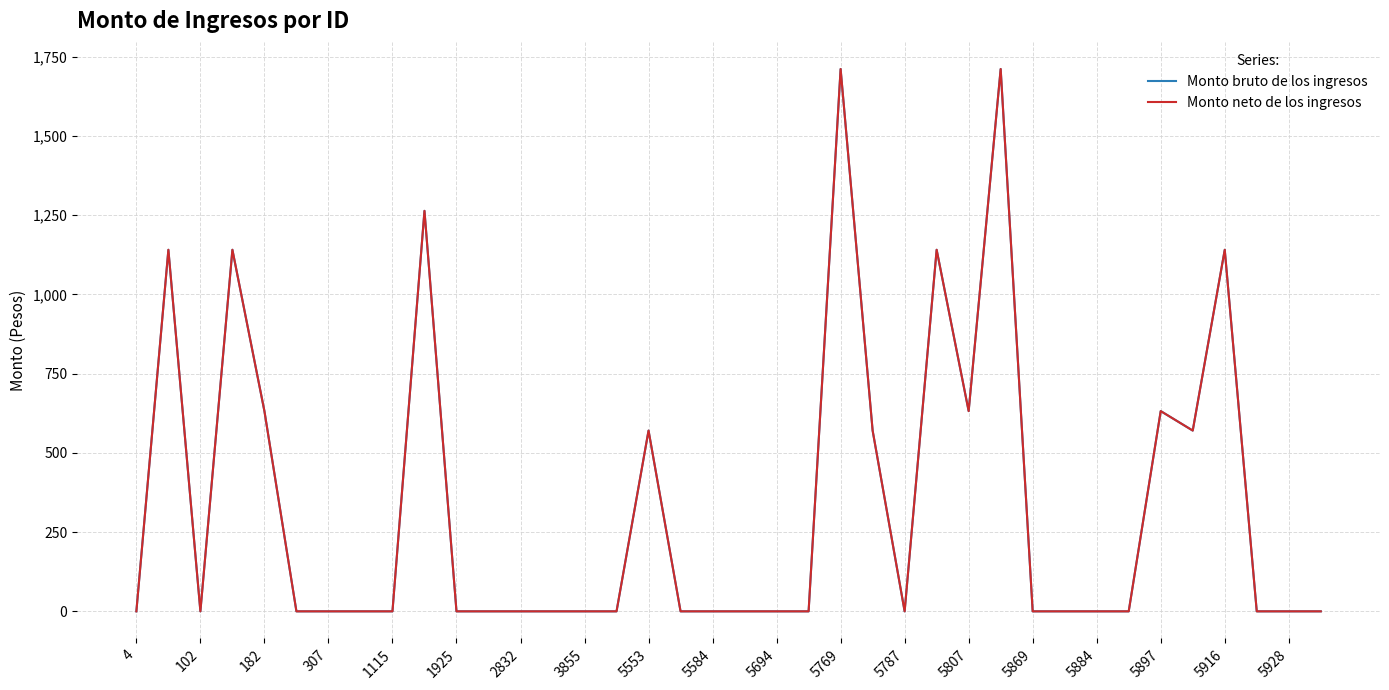

In Monto bruto de los ingresos, how many points are lower than both neighbors (excluding endpoints)?

4